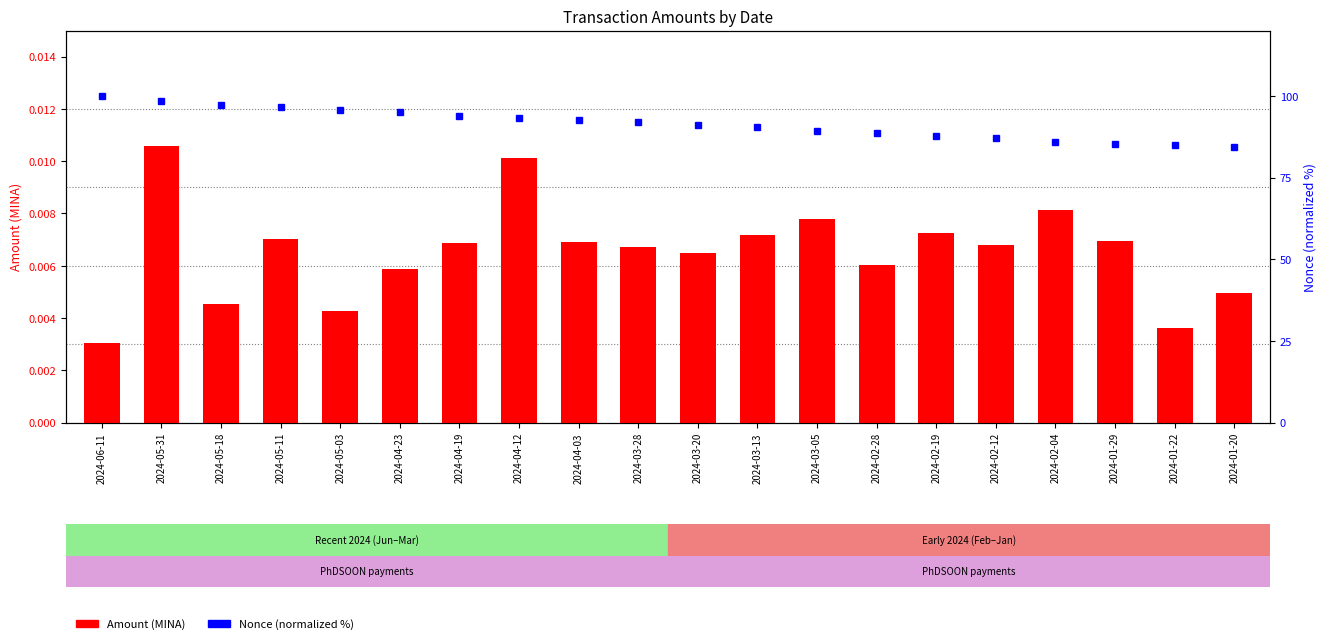

List the labels in order of Amount value, smallest first.

2024-06-11, 2024-01-22, 2024-05-03, 2024-05-18, 2024-01-20, 2024-04-23, 2024-02-28, 2024-03-20, 2024-03-28, 2024-02-12, 2024-04-19, 2024-04-03, 2024-01-29, 2024-05-11, 2024-03-13, 2024-02-19, 2024-03-05, 2024-02-04, 2024-04-12, 2024-05-31